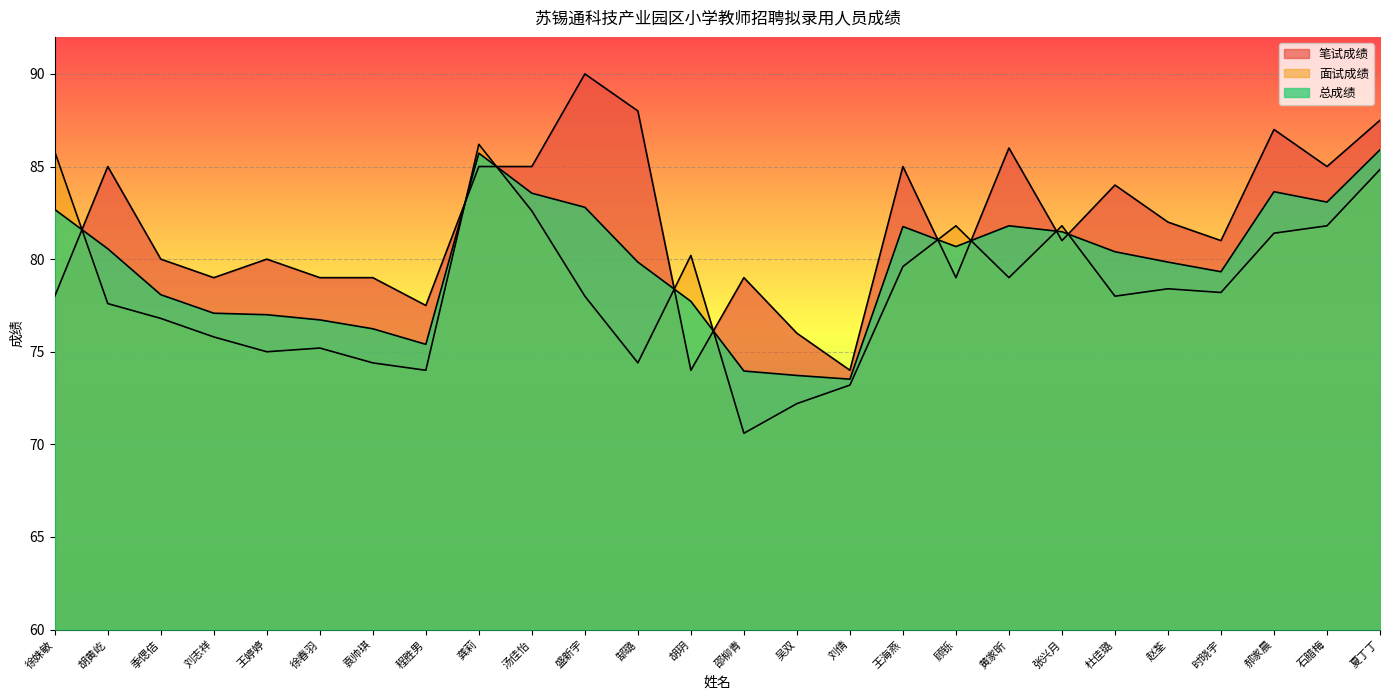

Reading left to right, what are all the values shown in this chart?

笔试成绩: 徐姝敏=78.0	胡黄屹=85.0	季偲佶=80.0	刘志祥=79.0	王婷婷=80.0	徐春羽=79.0	袁帅琪=79.0	程胜男=77.5	龚莉=85.0	汤佳怡=85.0	盛新宇=90.0	郜璐=88.0	胡玥=74.0	邵柳青=79.0	吴双=76.0	刘倩=74.0	王海燕=85.0	顾铄=79.0	黄家昕=86.0	张兴月=81.0	杜佳璐=84.0	赵荃=82.0	时晓宇=81.0	郝家晨=87.0	石腊梅=85.0	夏丁丁=87.5
面试成绩: 徐姝敏=85.8	胡黄屹=77.6	季偲佶=76.8	刘志祥=75.8	王婷婷=75.0	徐春羽=75.2	袁帅琪=74.4	程胜男=74.0	龚莉=86.2	汤佳怡=82.6	盛新宇=78.0	郜璐=74.4	胡玥=80.2	邵柳青=70.6	吴双=72.2	刘倩=73.2	王海燕=79.6	顾铄=81.8	黄家昕=79.0	张兴月=81.8	杜佳璐=78.0	赵荃=78.4	时晓宇=78.2	郝家晨=81.4	石腊梅=81.8	夏丁丁=84.8
总成绩: 徐姝敏=82.7	胡黄屹=80.6	季偲佶=78.1	刘志祥=77.1	王婷婷=77.0	徐春羽=76.7	袁帅琪=76.2	程胜男=75.4	龚莉=85.7	汤佳怡=83.6	盛新宇=82.8	郜璐=79.8	胡玥=77.7	邵柳青=74.0	吴双=73.7	刘倩=73.5	王海燕=81.8	顾铄=80.7	黄家昕=81.8	张兴月=81.5	杜佳璐=80.4	赵荃=79.8	时晓宇=79.3	郝家晨=83.6	石腊梅=83.1	夏丁丁=85.9